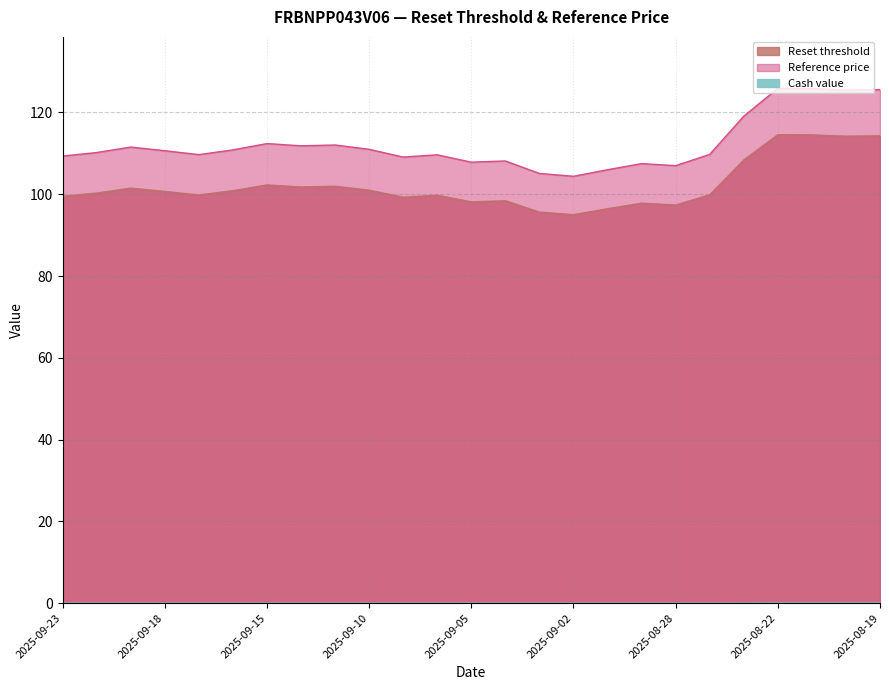

Reading left to right, transcribe all the data shown in this chart.

Reset threshold: 99.5	100.3	101.5	100.7	99.8	100.9	102.3	101.8	102.0	101.0	99.3	99.8	98.1	98.4	95.6	95.0	96.5	97.8	97.4	99.9	108.4	114.6	114.5	114.2	114.3
Reference price: 109.3	110.2	111.5	110.7	109.7	110.8	112.4	111.8	112.0	111.0	109.1	109.7	107.8	108.2	105.1	104.4	106.0	107.5	107.0	109.8	119.1	125.9	125.8	125.5	125.6
Cash value: 0.0	0.0	0.0	0.0	0.0	0.0	0.0	0.0	0.0	0.0	0.0	0.0	0.0	0.0	0.0	0.0	0.0	0.0	0.0	0.0	0.0	0.0	0.0	0.0	0.0